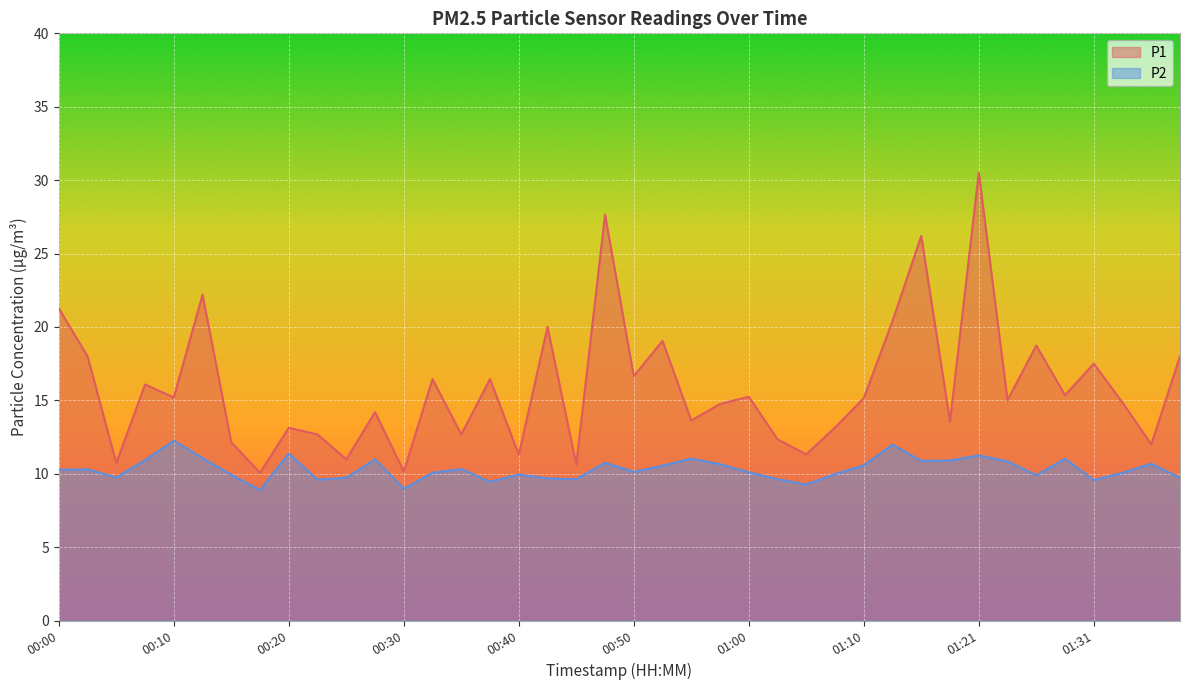

List the series in order of their overall mean, lowest first.

P2, P1